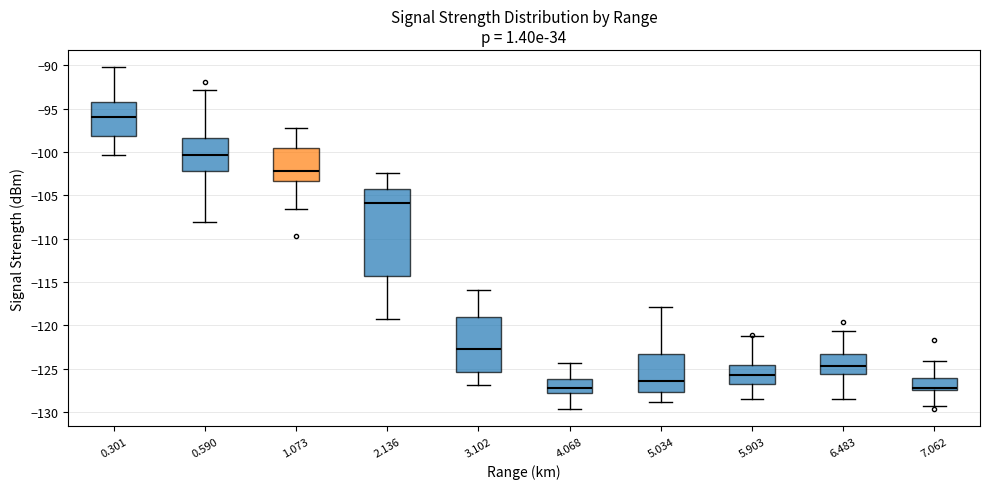

Comparing the boxes themselves (not the whiskers), which one is the tallest?

2.136